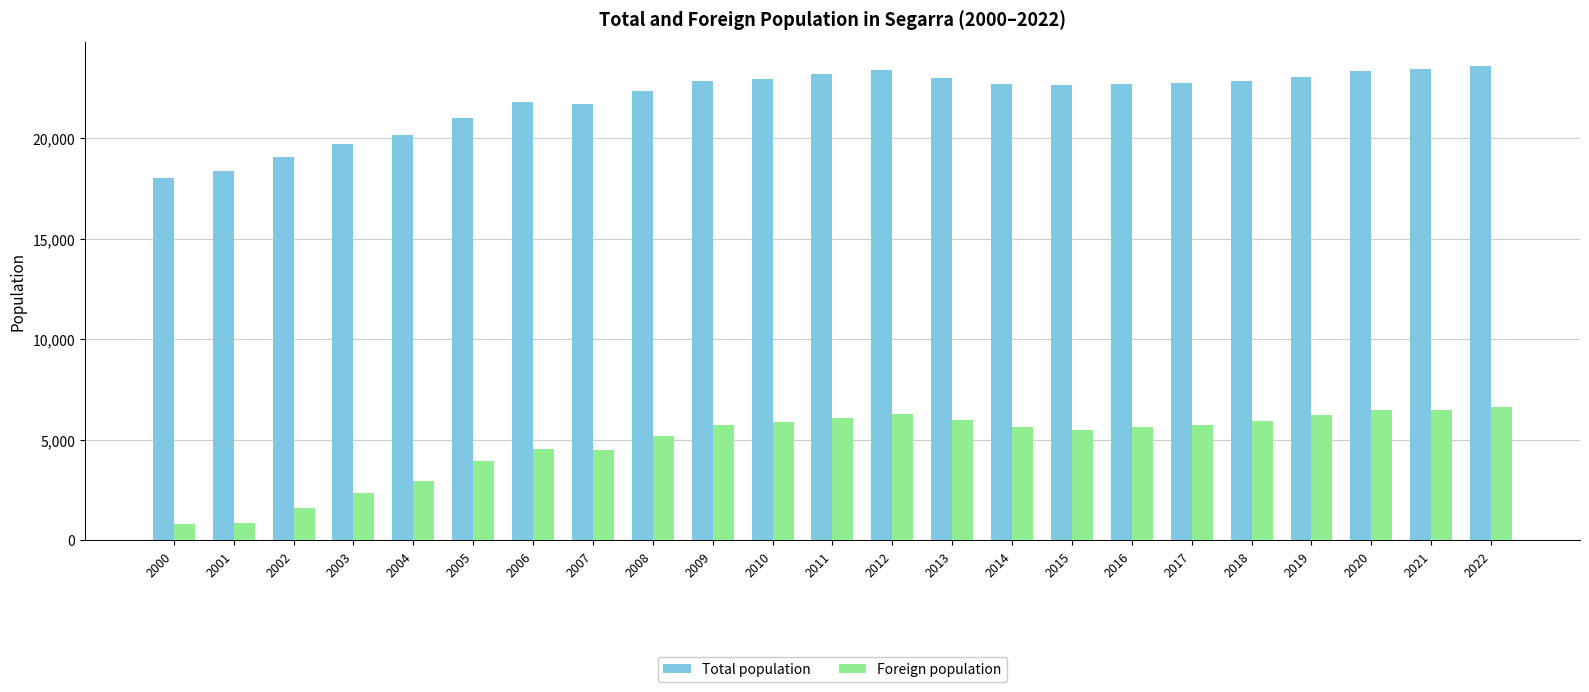

What is the minimum value for Foreign population?

813